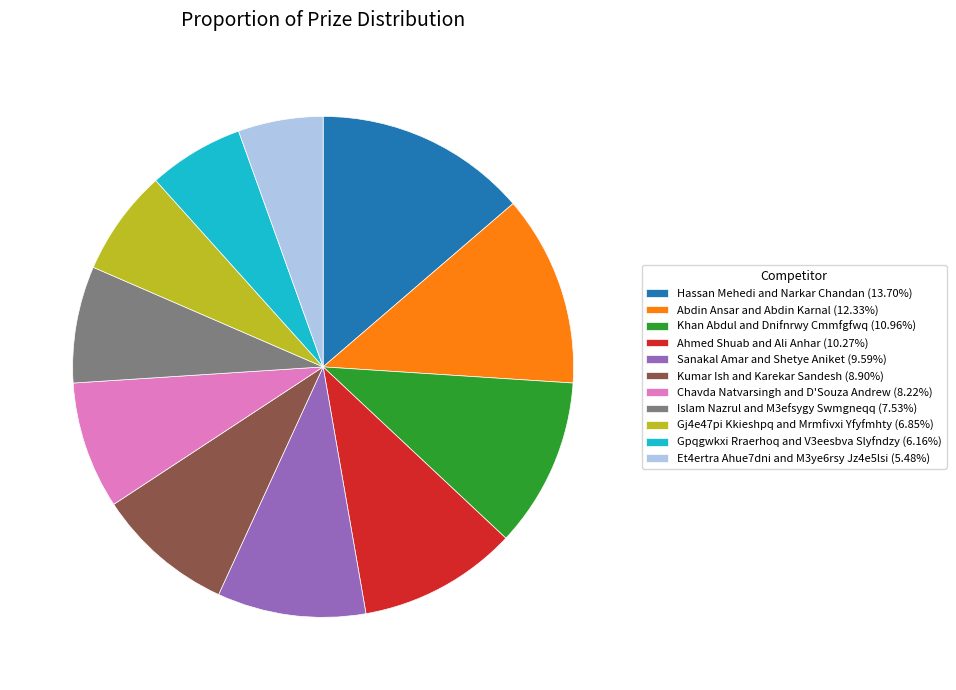

Does Gpqgwkxi Rraerhoq and V3eesbva Slyfndzy account for over 50% of the chart?

No